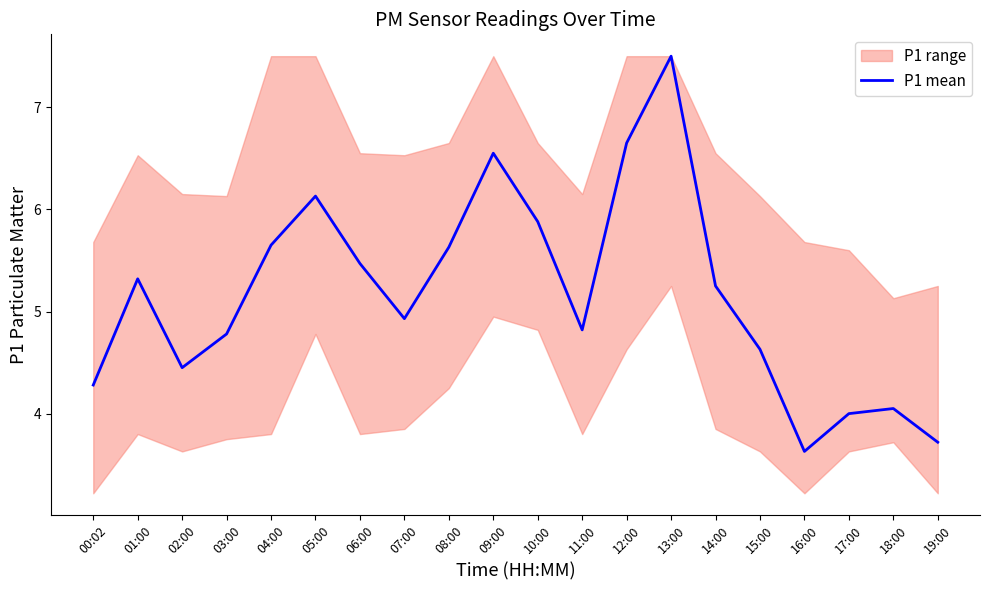

What is the value of the 20th point from the left?

3.7